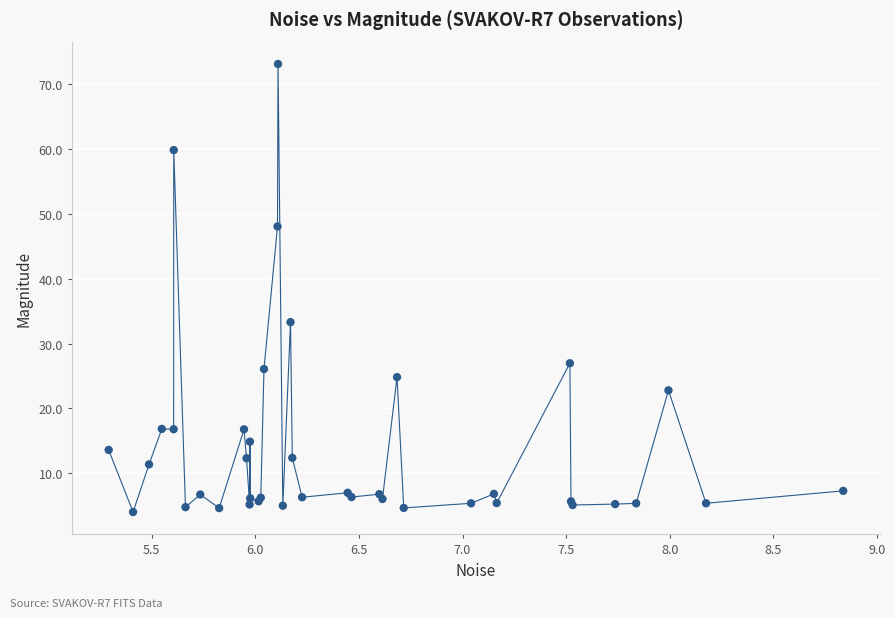

What Y value in the scatter plot is closest to 38?

33.3